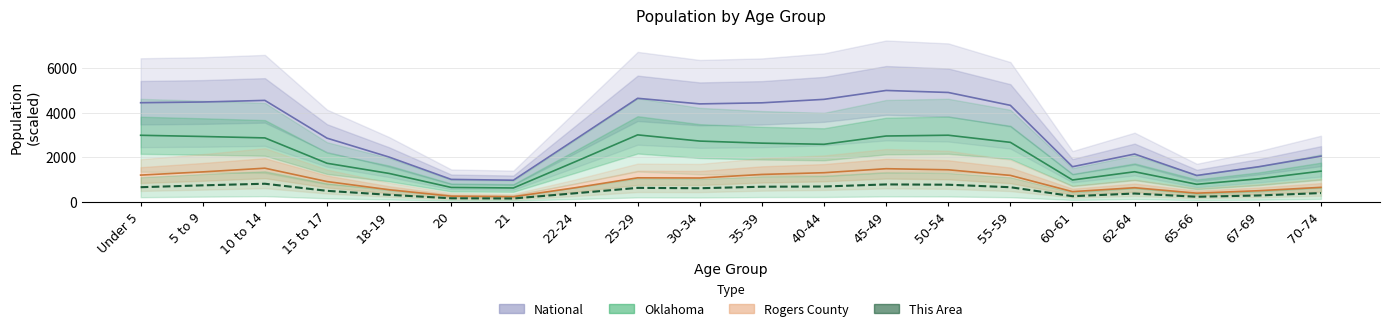

How many data points in This Area are above 597?

10